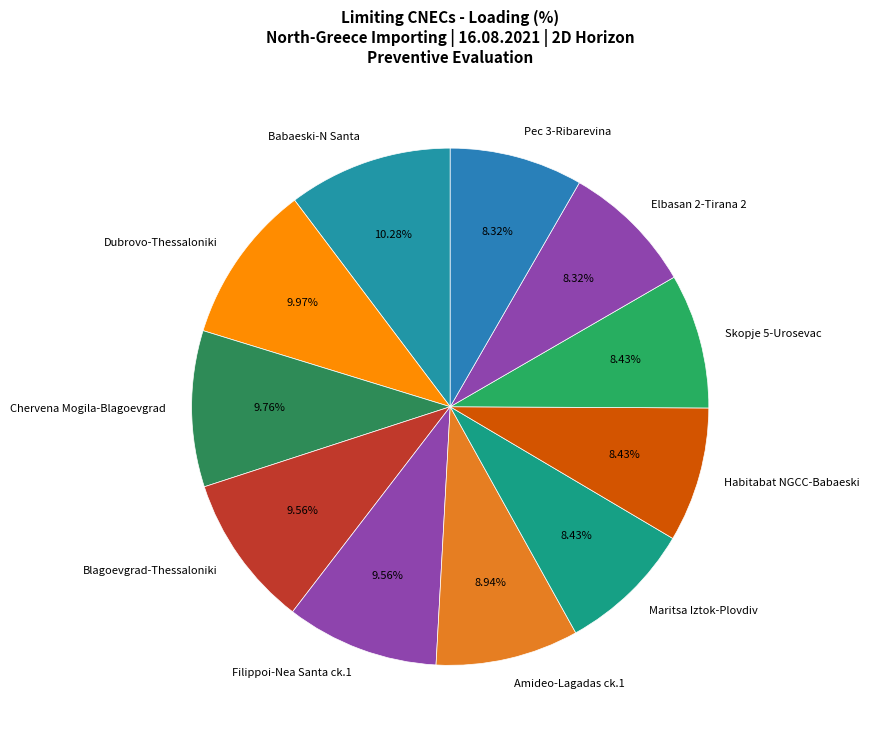

Combined, do Skopje 5-Urosevac and Blagoevgrad-Thessaloniki account for over 50%?

No